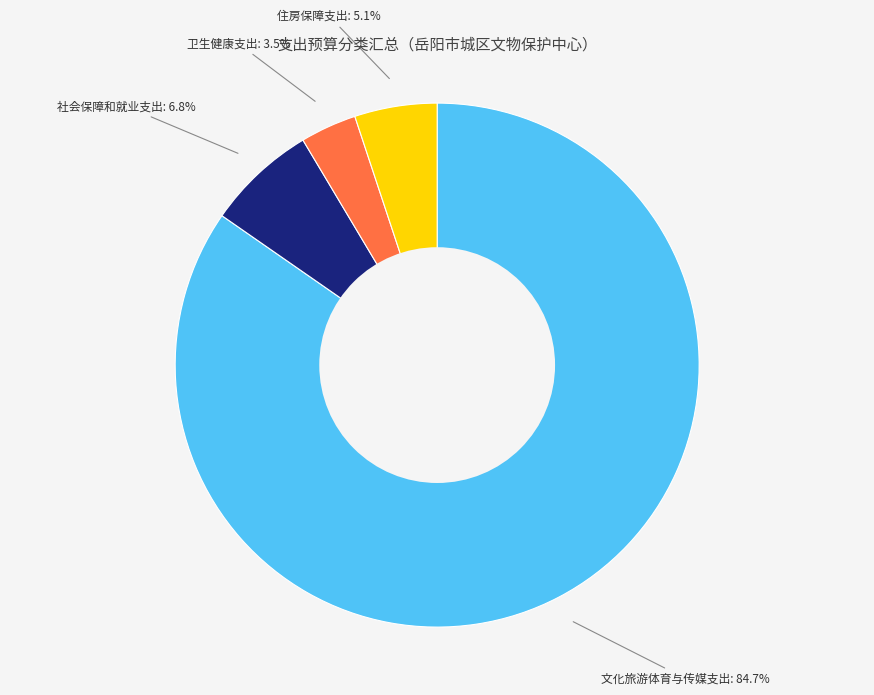

To the nearest percent, what portion does 住房保障支出 represent?

5%